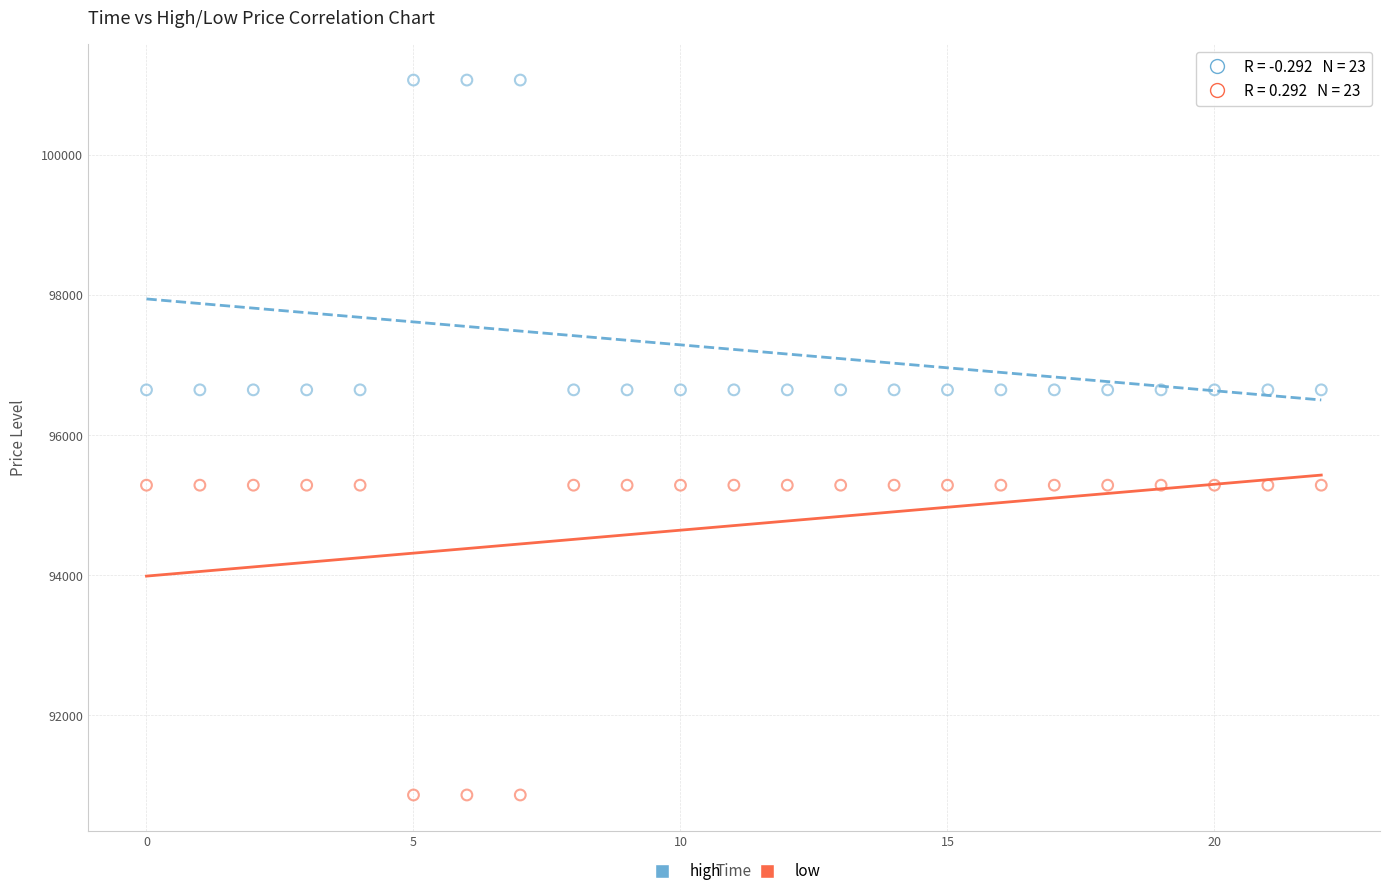

Which series contains the lowest Y value?

low